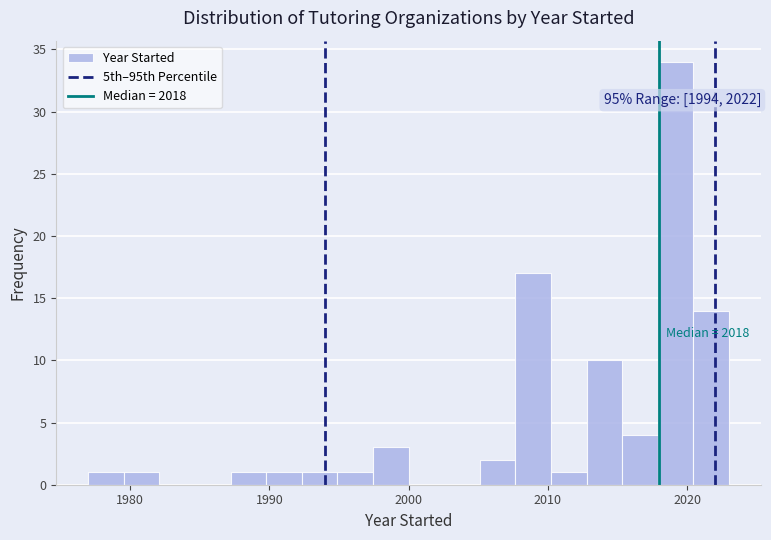

Read against the x-axis, roughly where is the centre of the tallest bar?

2019